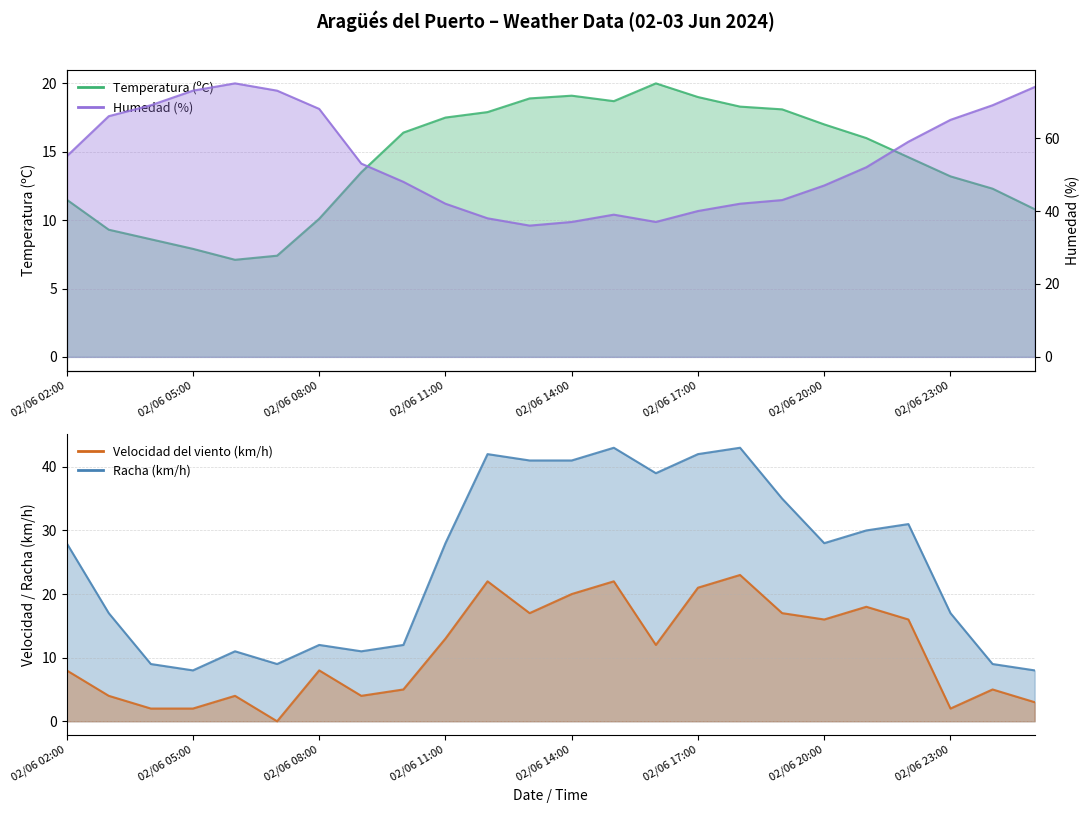

Read the Temperatura (ºC) value at 02/06 18:00.

18.3